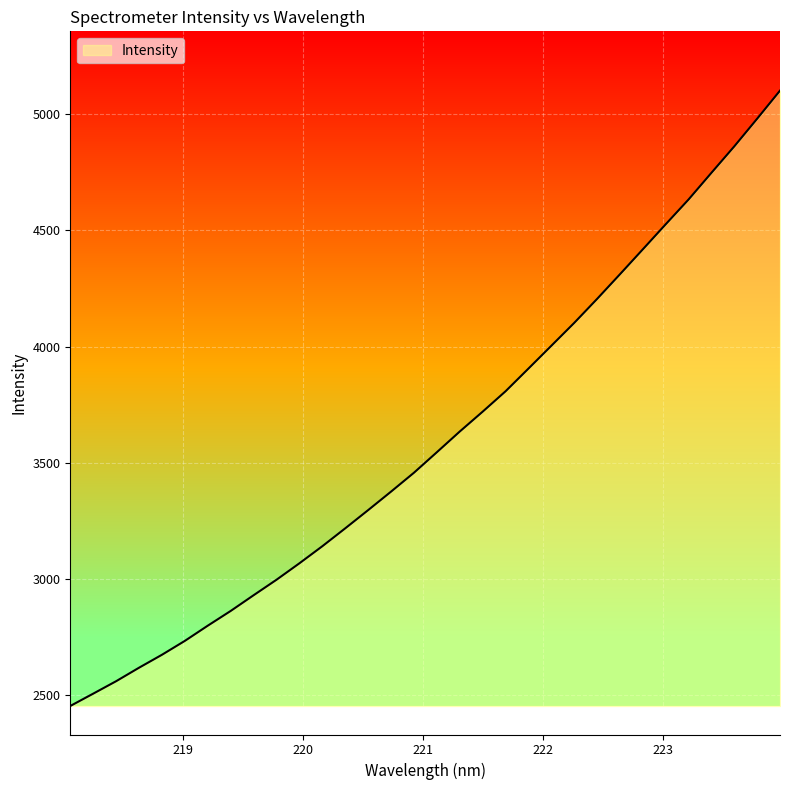

True or false: the data has more than 2 interior local peaks.

False